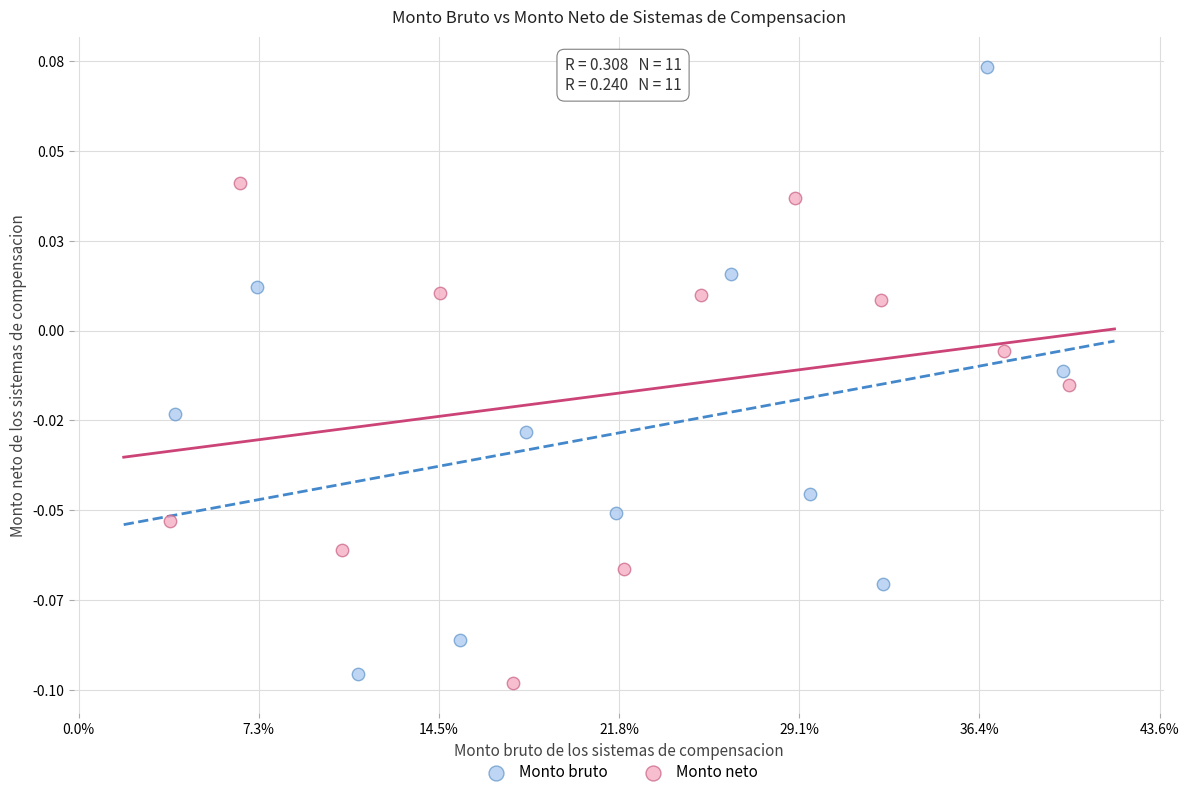

Which series has the largest Y range (max minus min)?

Monto bruto